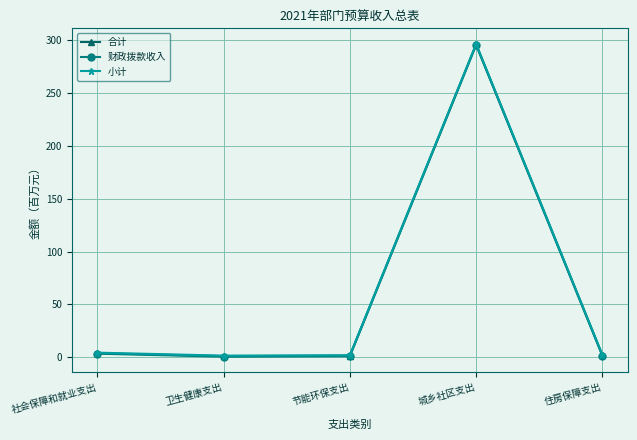

What is the value of the 小计 point at the 5th from the left?

2.4